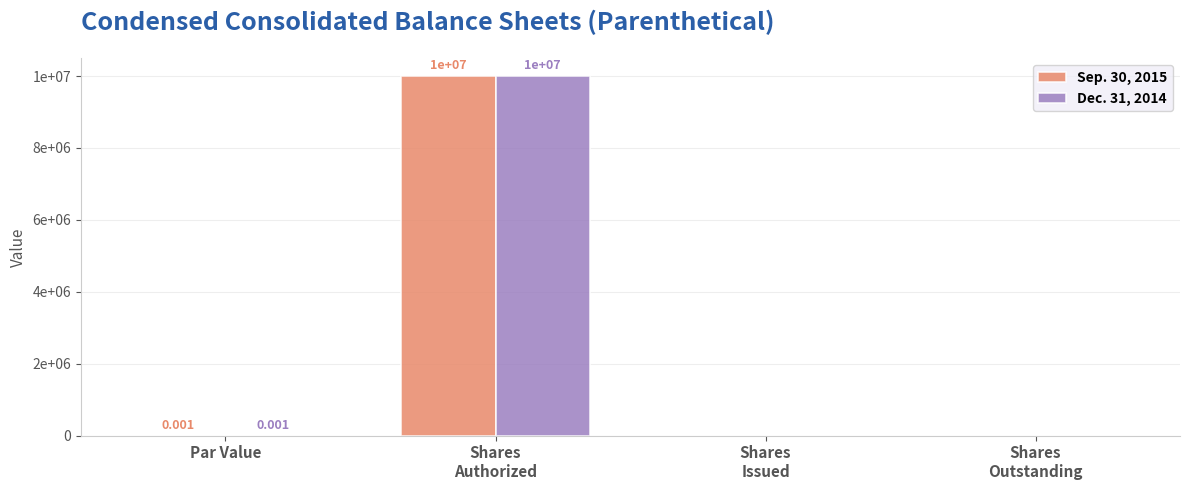

At which category does the chart reach its minimum across all series?

Shares
Issued